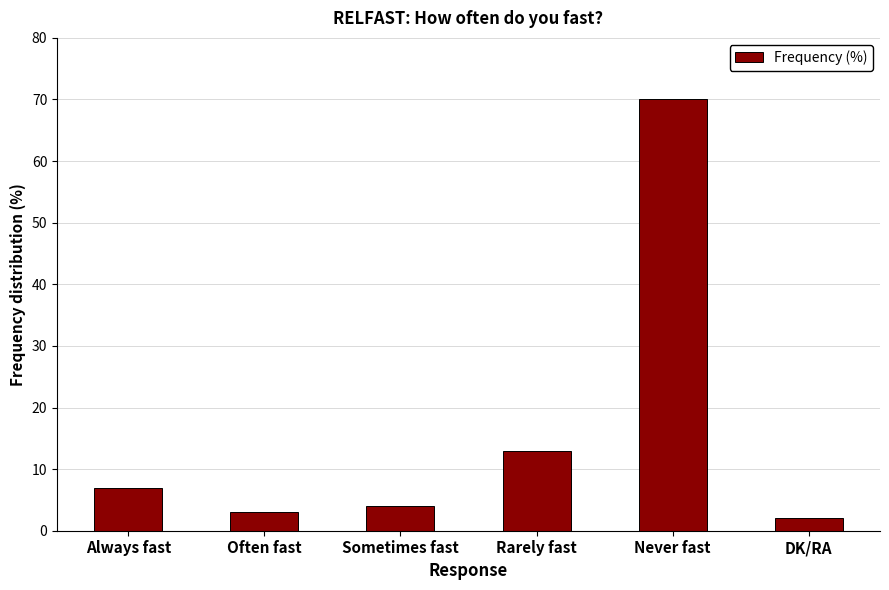

What is the sum of the values at Always fast and Often fast?

10